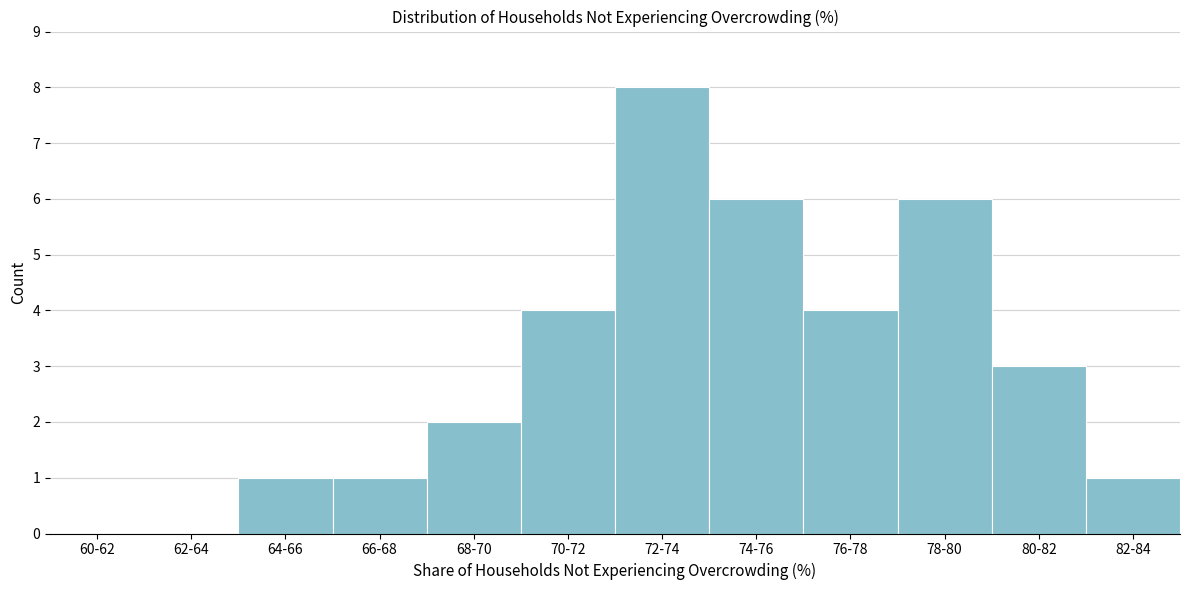

Reading left to right, extract all data points from this chart.

60-62=0	62-64=0	64-66=1	66-68=1	68-70=2	70-72=4	72-74=8	74-76=6	76-78=4	78-80=6	80-82=3	82-84=1